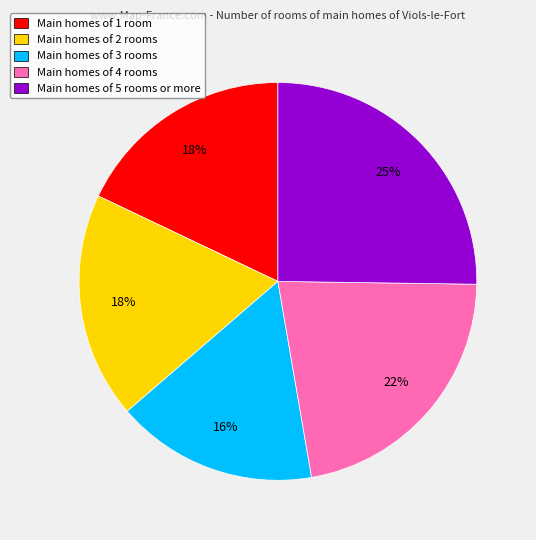

How many segments does this pie chart have?

5